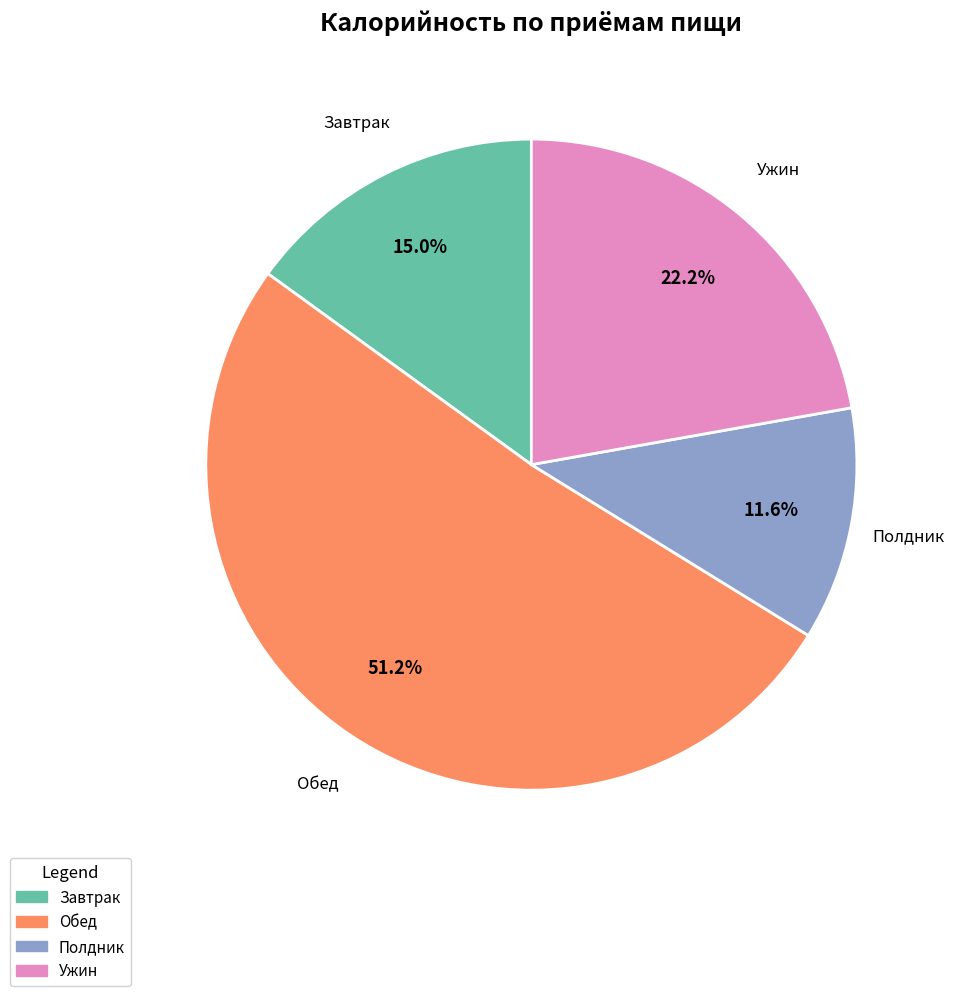

Is there any slice that represents more than half of the pie?

Yes